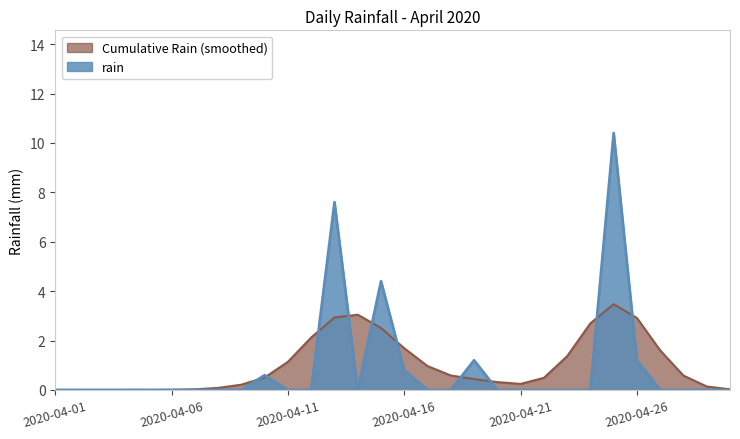

What is the maximum value shown in the chart?

10.4